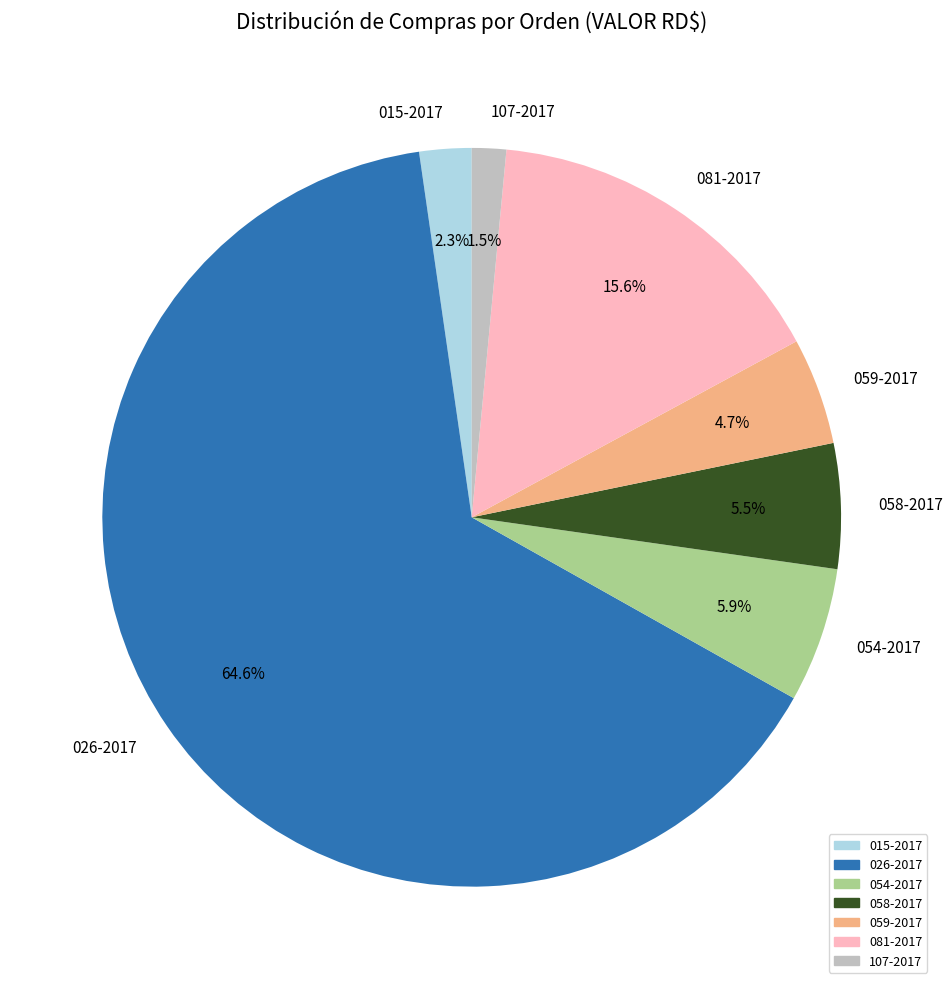

What is the majority slice?

026-2017